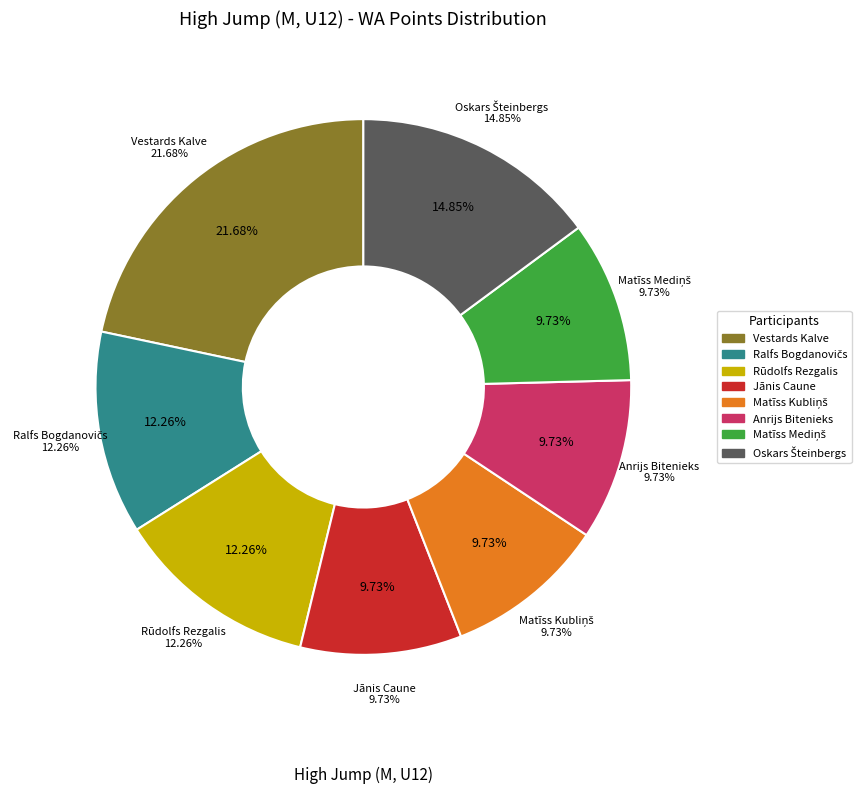

What is the smallest slice in the pie chart?

Jānis Caune